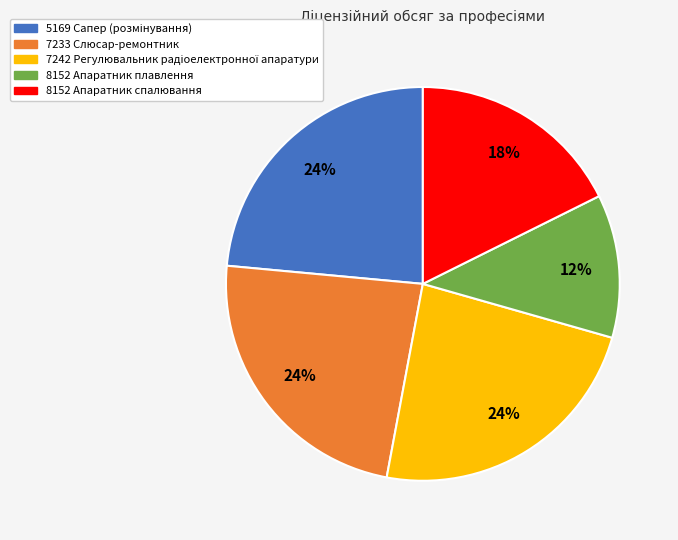

Which slice is the smallest?

8152 Апаратник плавлення